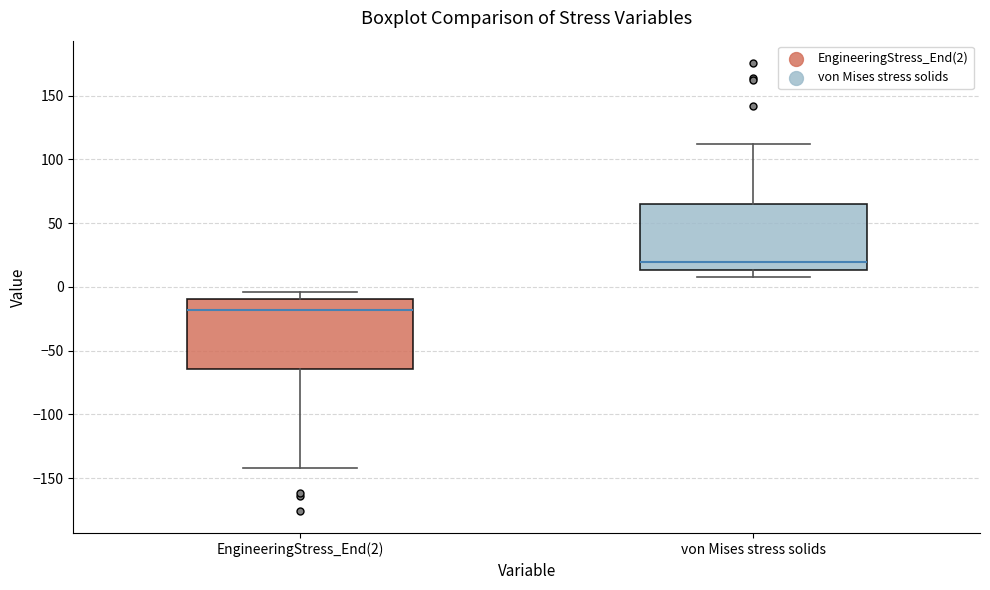

Which box has the lowest median line?

EngineeringStress_End(2)